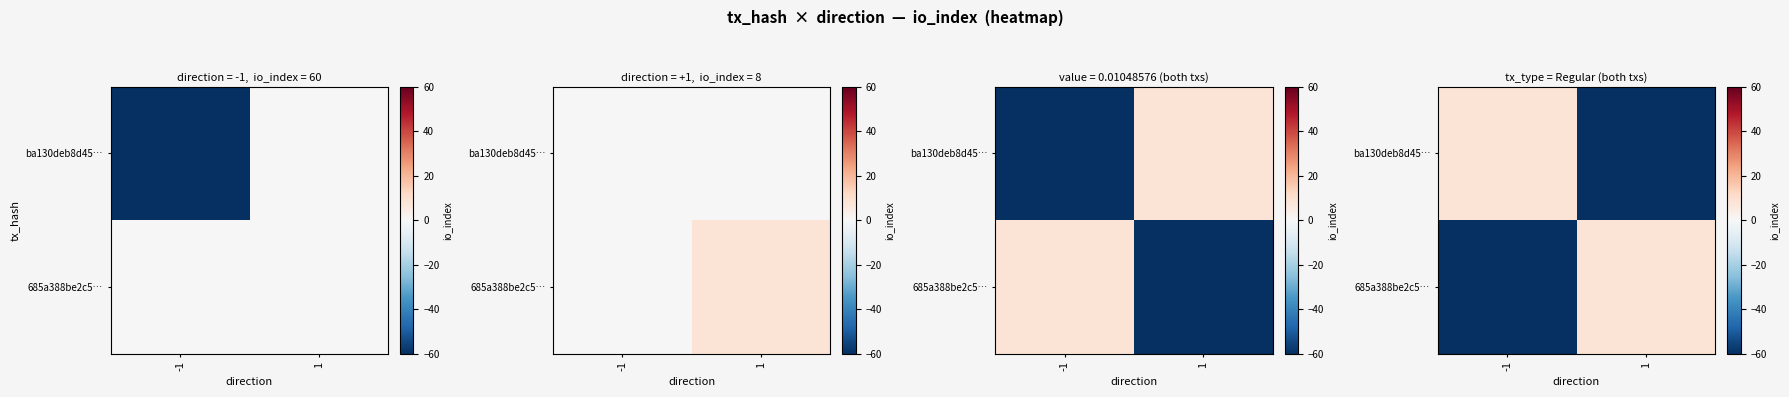

Count the number of data series in this chart.

2